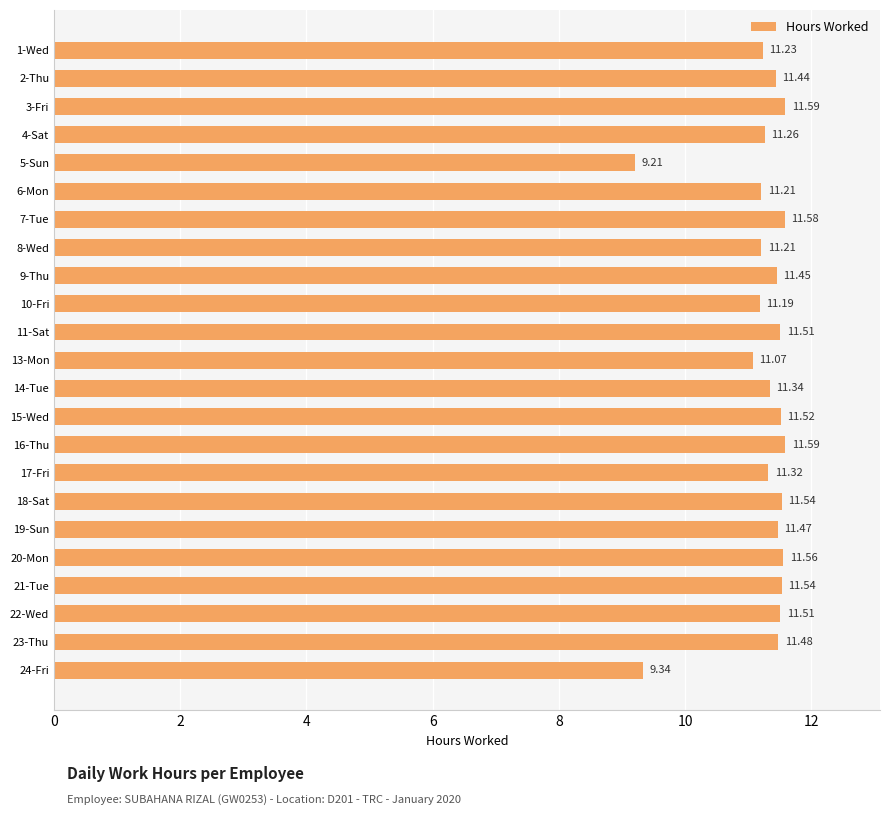

What is the difference between the second highest and minimum values?

2.4